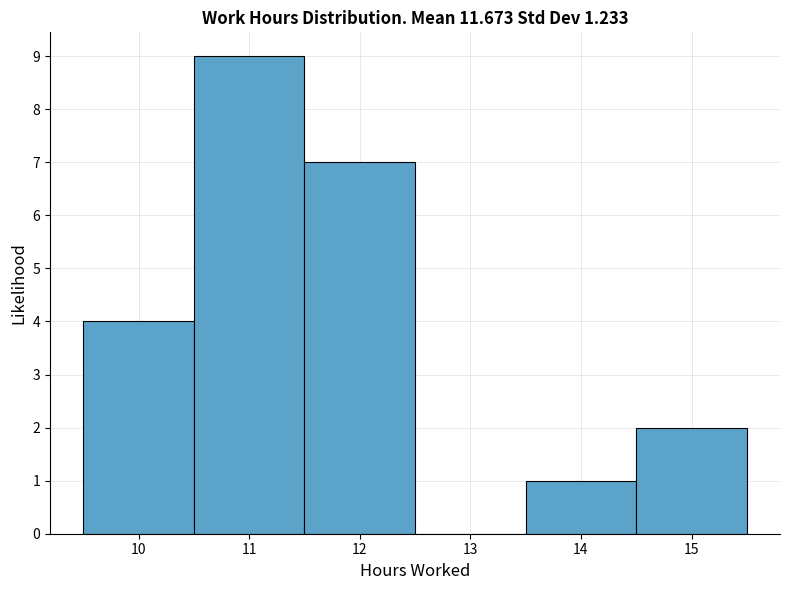

Reading left to right, transcribe this chart: for each bar, give the range it covers on the x-axis and its height. The values are not printed on the chart, so give them approximately, as read against the axis.

9.5 to 10.5: 4
10.5 to 11.5: 9
11.5 to 12.5: 7
12.5 to 13.5: 0
13.5 to 14.5: 1
14.5 to 15.5: 2